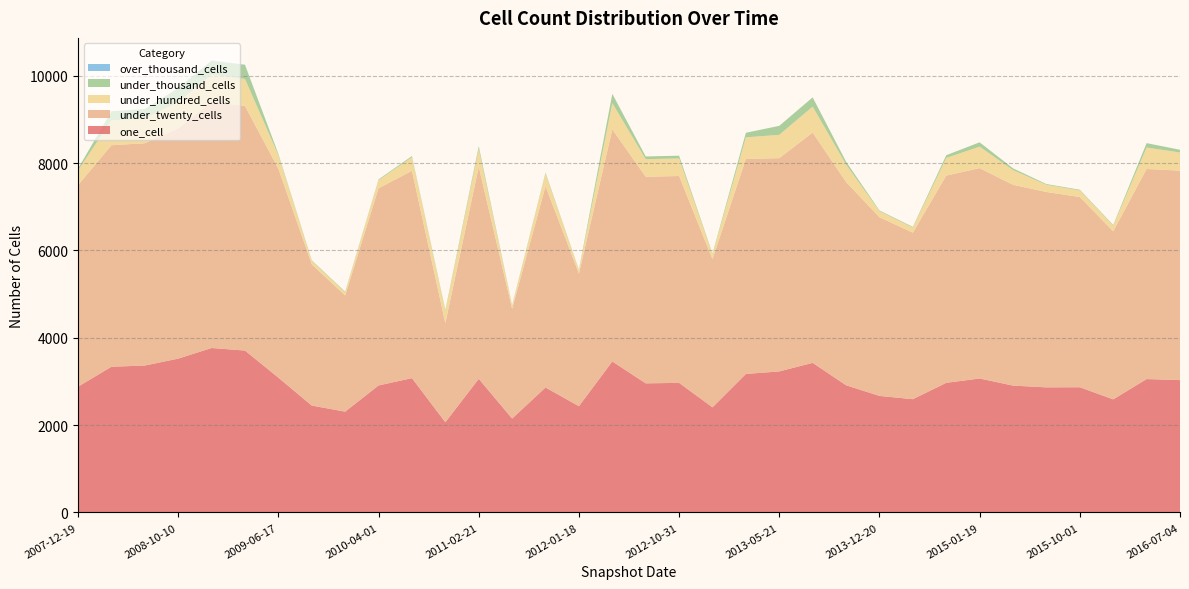

Reading left to right, what are all the values shown in this chart?

one_cell: 2007-12-19=2880	2008-04-01=3337	2008-06-27=3365	2008-10-10=3523	2008-12-17=3766	2009-04-06=3708	2009-06-17=3087	2009-09-25=2448	2009-12-16=2309	2010-04-01=2909	2010-07-26=3076	2010-11-17=2066	2011-02-21=3060	2011-06-10=2151	2011-09-05=2862	2012-01-18=2434	2012-03-26=3458	2012-07-13=2957	2012-10-31=2968	2012-12-11=2408	2013-02-20=3172	2013-05-21=3230	2013-07-09=3426	2013-09-10=2913	2013-12-20=2669	2014-03-28=2594	2014-09-08=2969	2015-01-19=3068	2015-04-09=2905	2015-07-03=2865	2015-10-01=2868	2016-01-04=2590	2016-04-05=3055	2016-07-04=3031
under_twenty_cells: 2007-12-19=4615	2008-04-01=5072	2008-06-27=5089	2008-10-10=5276	2008-12-17=5637	2009-04-06=5599	2009-06-17=4784	2009-09-25=3233	2009-12-16=2660	2010-04-01=4515	2010-07-26=4747	2010-11-17=2268	2011-02-21=4853	2011-06-10=2511	2011-09-05=4608	2012-01-18=3035	2012-03-26=5314	2012-07-13=4730	2012-10-31=4736	2012-12-11=3391	2013-02-20=4923	2013-05-21=4883	2013-07-09=5274	2013-09-10=4653	2013-12-20=4091	2014-03-28=3812	2014-09-08=4745	2015-01-19=4816	2015-04-09=4598	2015-07-03=4473	2015-10-01=4355	2016-01-04=3847	2016-04-05=4810	2016-07-04=4796
under_hundred_cells: 2007-12-19=338	2008-04-01=569	2008-06-27=571	2008-10-10=595	2008-12-17=620	2009-04-06=619	2009-06-17=312	2009-09-25=79	2009-12-16=73	2010-04-01=186	2010-07-26=311	2010-11-17=278	2011-02-21=412	2011-06-10=70	2011-09-05=286	2012-01-18=75	2012-03-26=600	2012-07-13=403	2012-10-31=403	2012-12-11=113	2013-02-20=494	2013-05-21=534	2013-07-09=593	2013-09-10=402	2013-12-20=140	2014-03-28=117	2014-09-08=404	2015-01-19=492	2015-04-09=337	2015-07-03=165	2015-10-01=151	2016-01-04=130	2016-04-05=492	2016-07-04=416
under_thousand_cells: 2007-12-19=39	2008-04-01=211	2008-06-27=211	2008-10-10=319	2008-12-17=319	2009-04-06=319	2009-06-17=28	2009-09-25=14	2009-12-16=14	2010-04-01=17	2010-07-26=27	2010-11-17=25	2011-02-21=62	2011-06-10=14	2011-09-05=25	2012-01-18=14	2012-03-26=214	2012-07-13=62	2012-10-31=62	2012-12-11=16	2013-02-20=105	2013-05-21=206	2013-07-09=212	2013-09-10=64	2013-12-20=16	2014-03-28=16	2014-09-08=62	2015-01-19=100	2015-04-09=39	2015-07-03=17	2015-10-01=16	2016-01-04=16	2016-04-05=100	2016-07-04=62
over_thousand_cells: 2007-12-19=0	2008-04-01=0	2008-06-27=0	2008-10-10=7	2008-12-17=7	2009-04-06=7	2009-06-17=0	2009-09-25=0	2009-12-16=0	2010-04-01=0	2010-07-26=0	2010-11-17=0	2011-02-21=0	2011-06-10=0	2011-09-05=0	2012-01-18=0	2012-03-26=0	2012-07-13=0	2012-10-31=0	2012-12-11=0	2013-02-20=0	2013-05-21=0	2013-07-09=0	2013-09-10=0	2013-12-20=0	2014-03-28=0	2014-09-08=0	2015-01-19=0	2015-04-09=0	2015-07-03=0	2015-10-01=0	2016-01-04=0	2016-04-05=0	2016-07-04=0